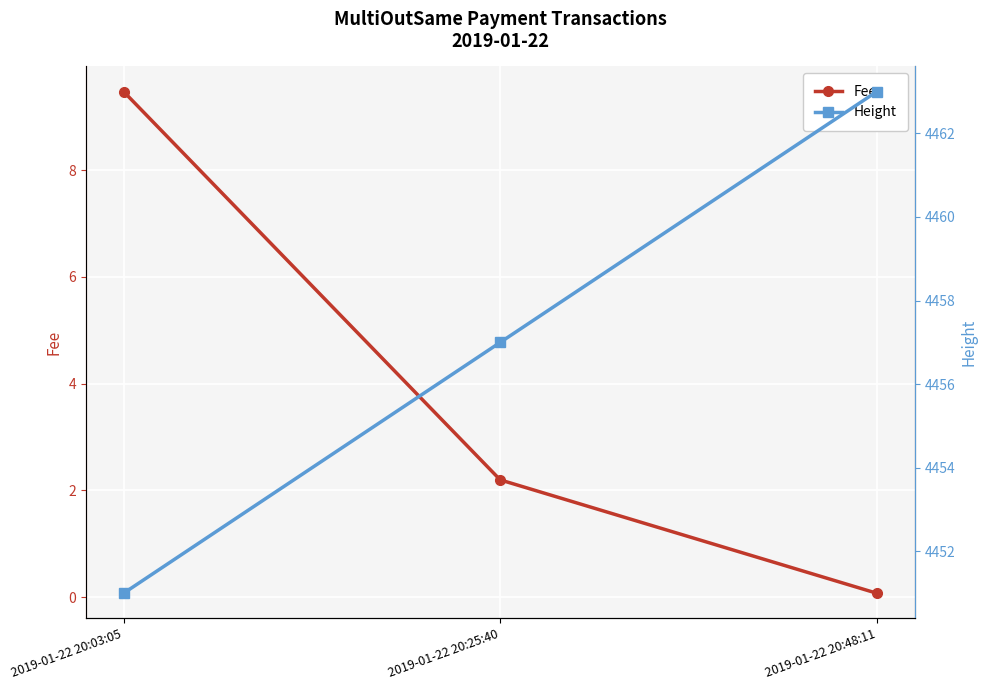

What is the difference between the second highest and minimum values in the Height series?

6.0